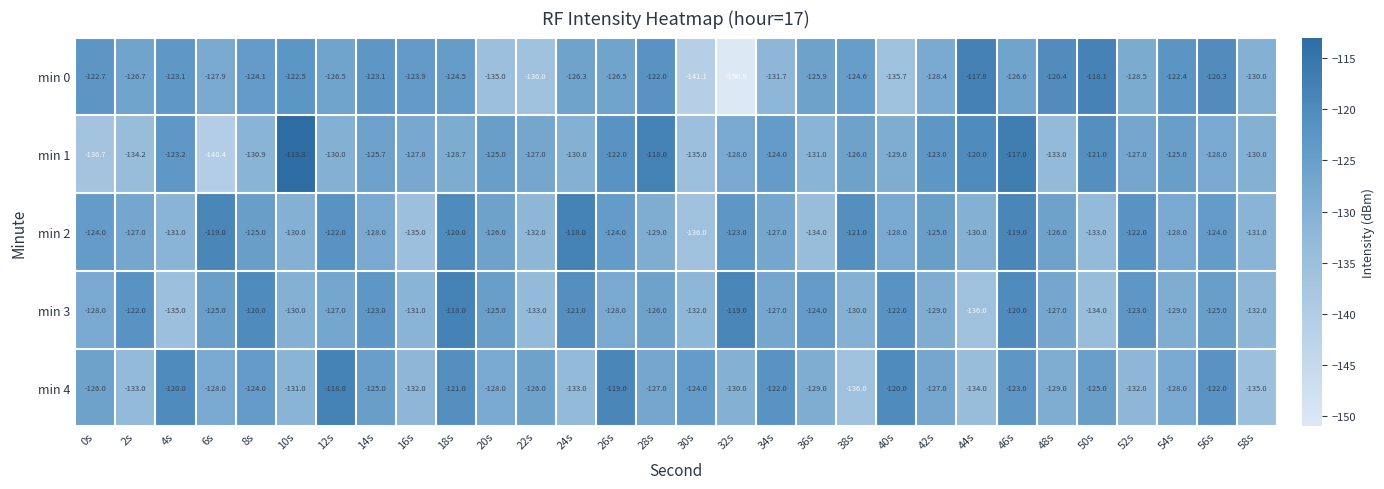

Which series has the largest range (max minus min)?

min 0